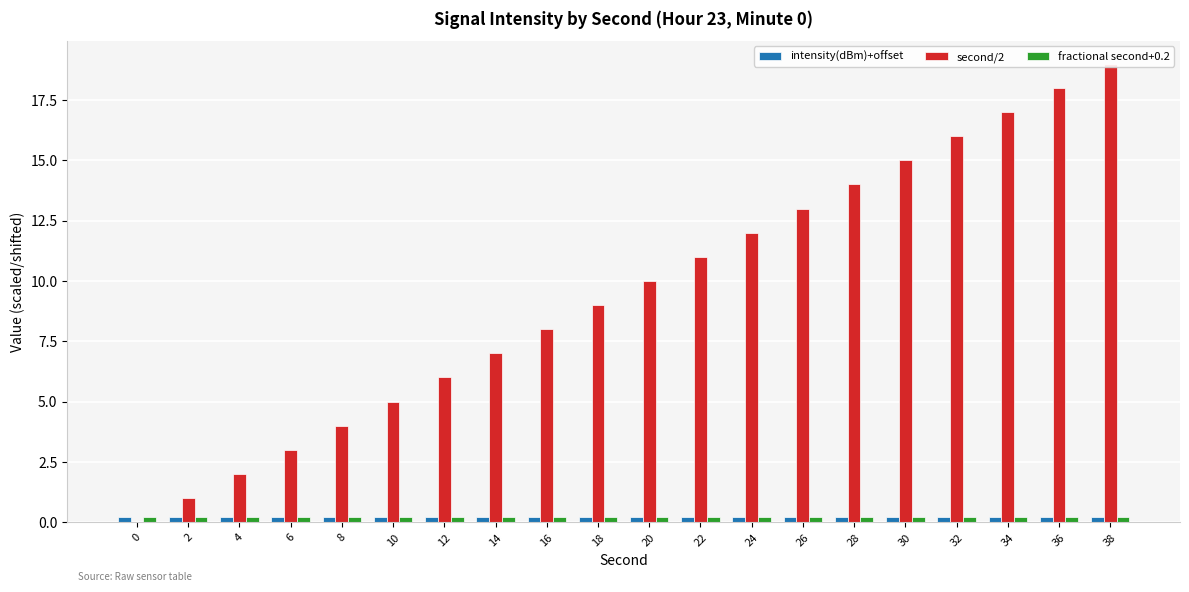

Is the value of intensity(dBm)+offset at 12 greater than the value of second/2 at 26?

No